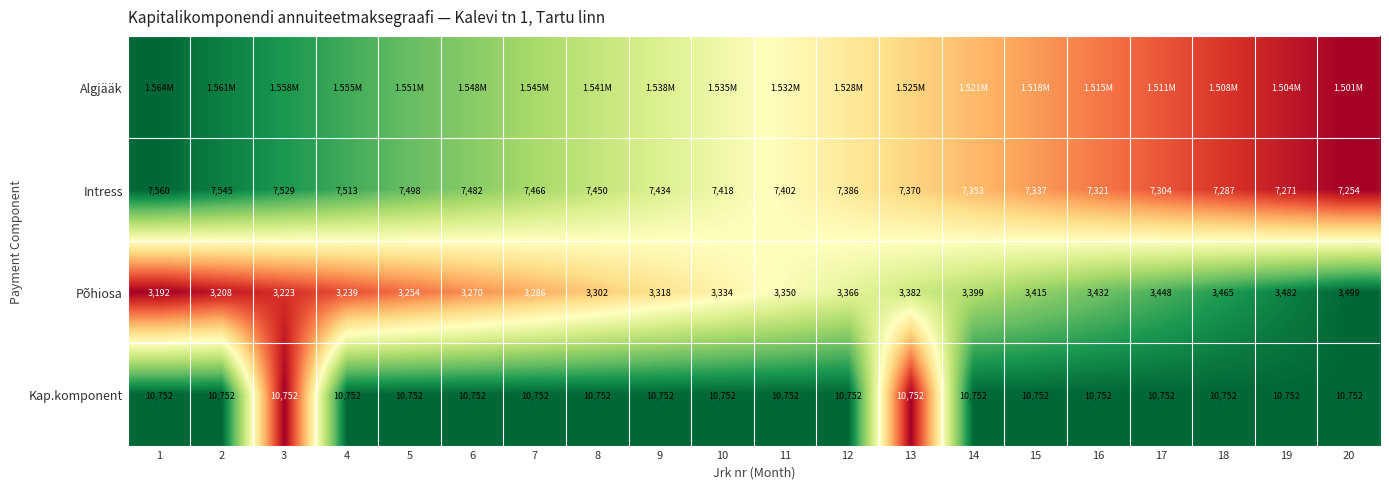

Rank the categories by Põhiosa value from lowest to highest.

1, 2, 3, 4, 5, 6, 7, 8, 9, 10, 11, 12, 13, 14, 15, 16, 17, 18, 19, 20